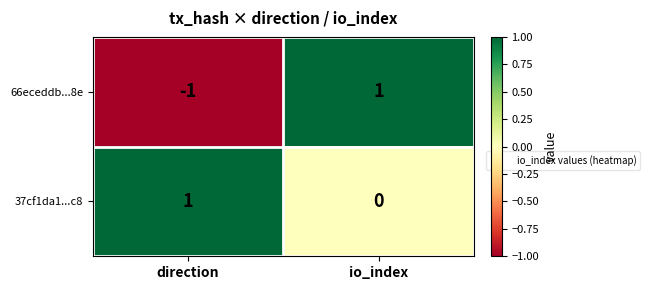

At direction, list the series in order from largest to smallest.

37cf1da1...c8, 66eceddb...8e